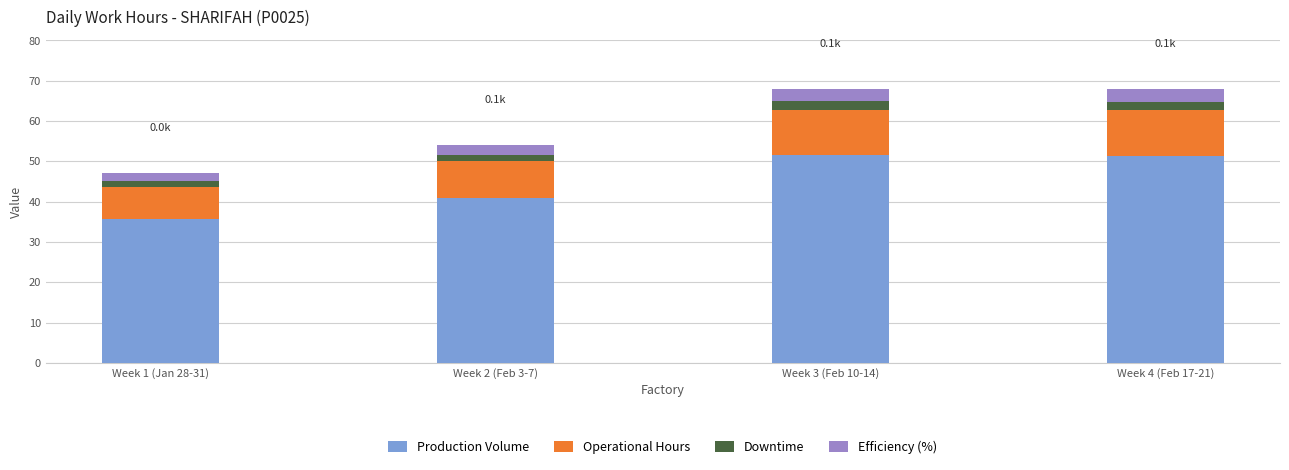

How many bars are there in total?

4